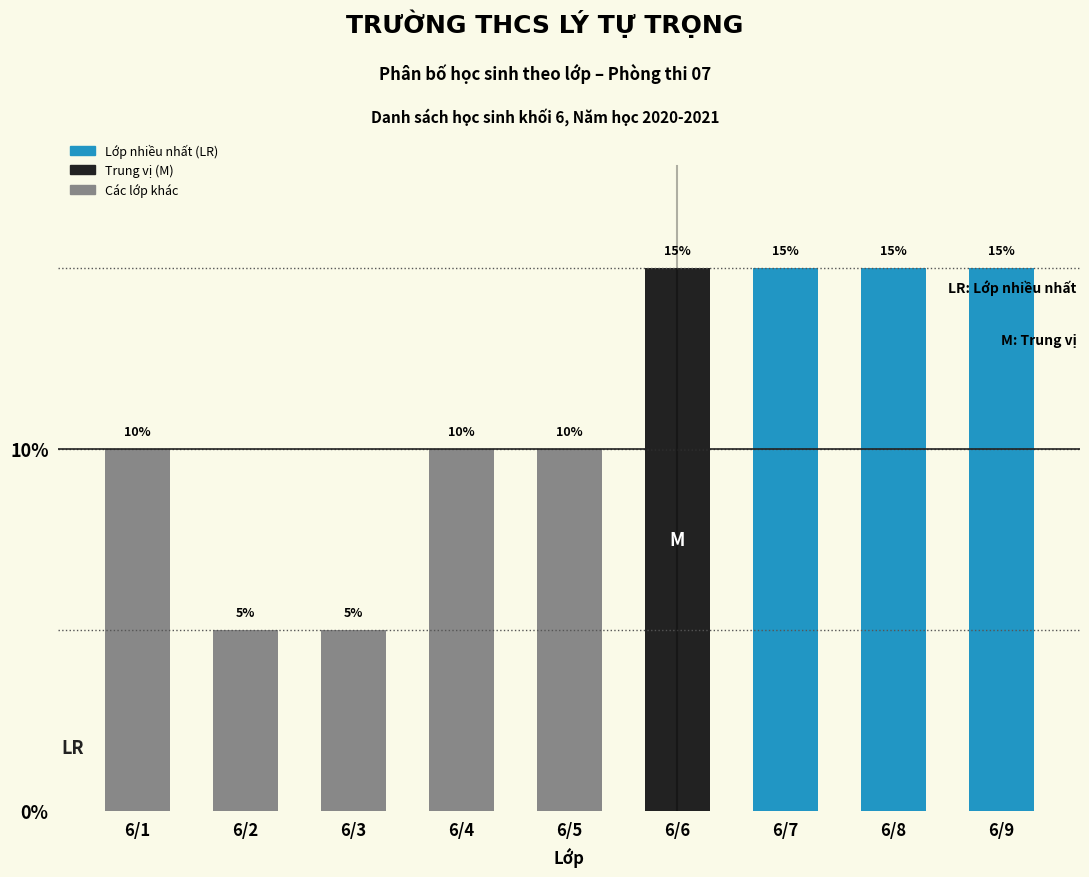

Reading left to right, list all the values displayed in this chart.

10	5	5	10	10	15	15	15	15